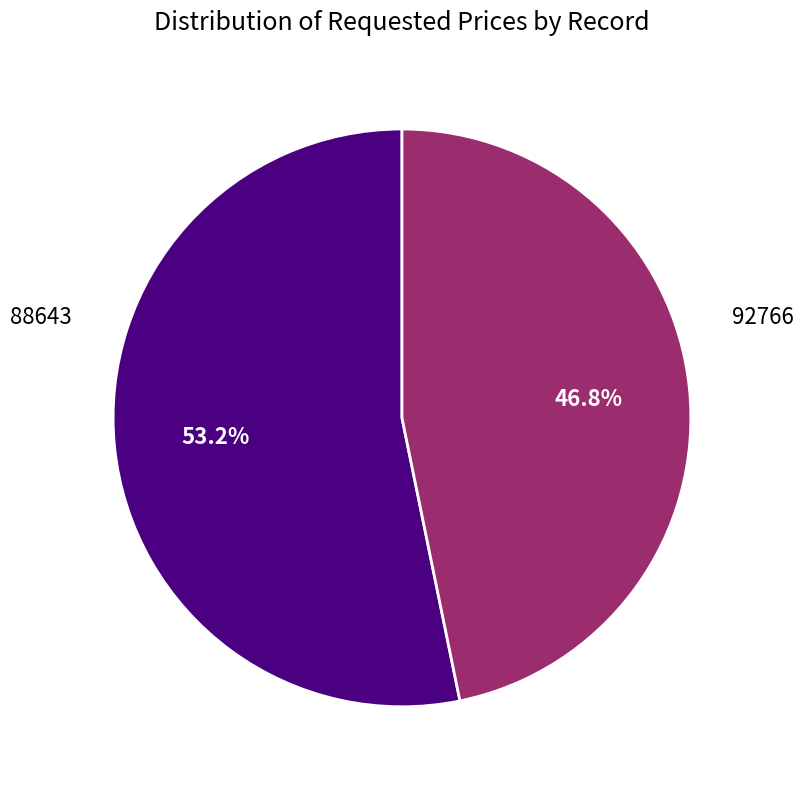

Is there any slice that represents more than half of the pie?

Yes